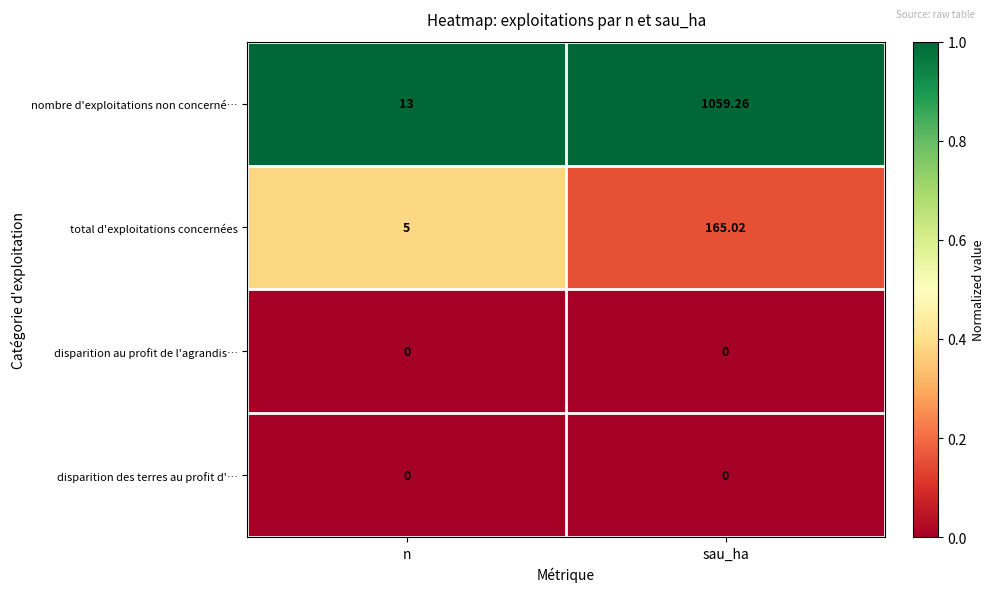

Which category has the highest value across all series?

sau_ha